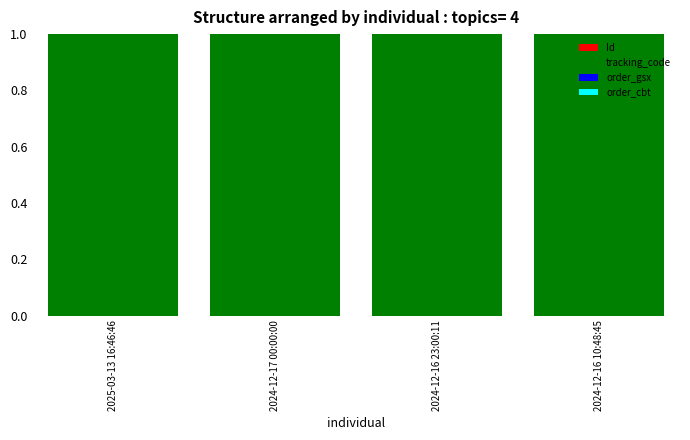

How many data points does each series have?

4